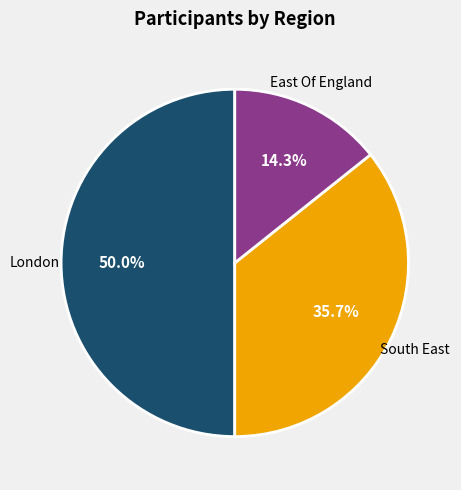

How many slices are in this pie chart?

3